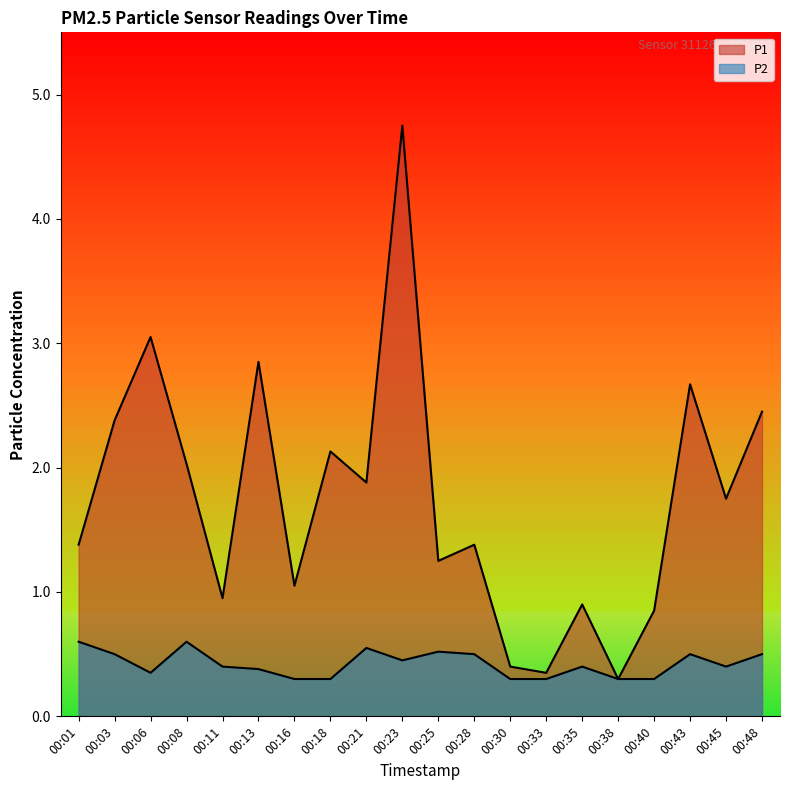

At how many categories does at least one series exceed 2?

8